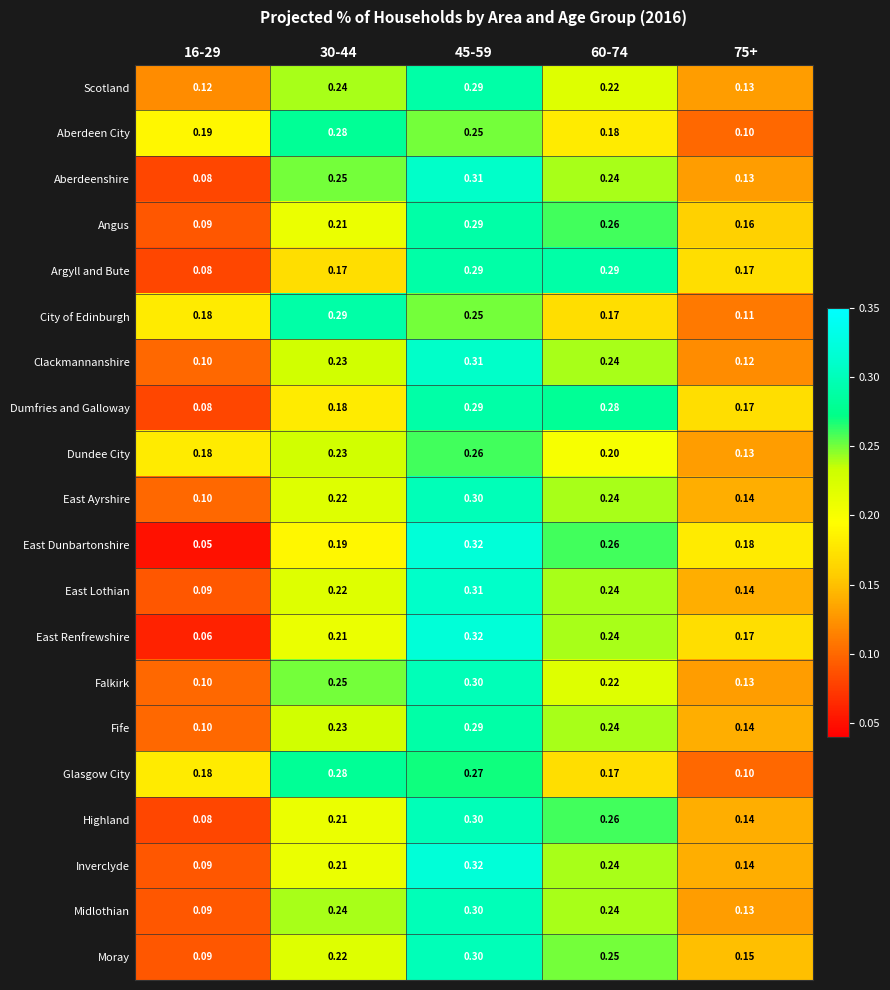

Which series has the widest spread of values?

East Dunbartonshire